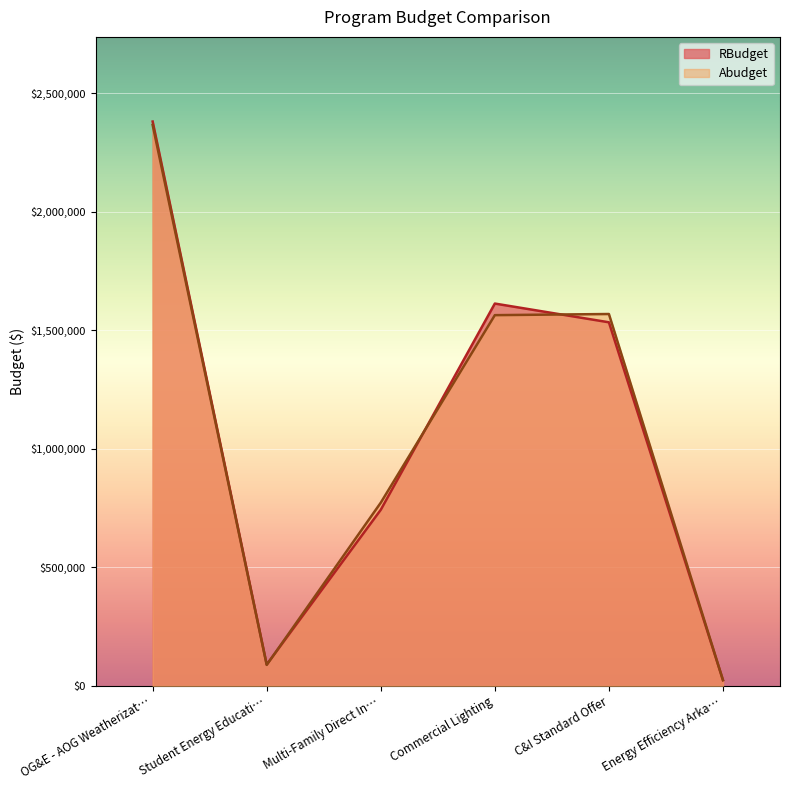

Is the value of RBudget at C&I Standard Offer greater than the value of Abudget at Student Energy Educati…?

Yes